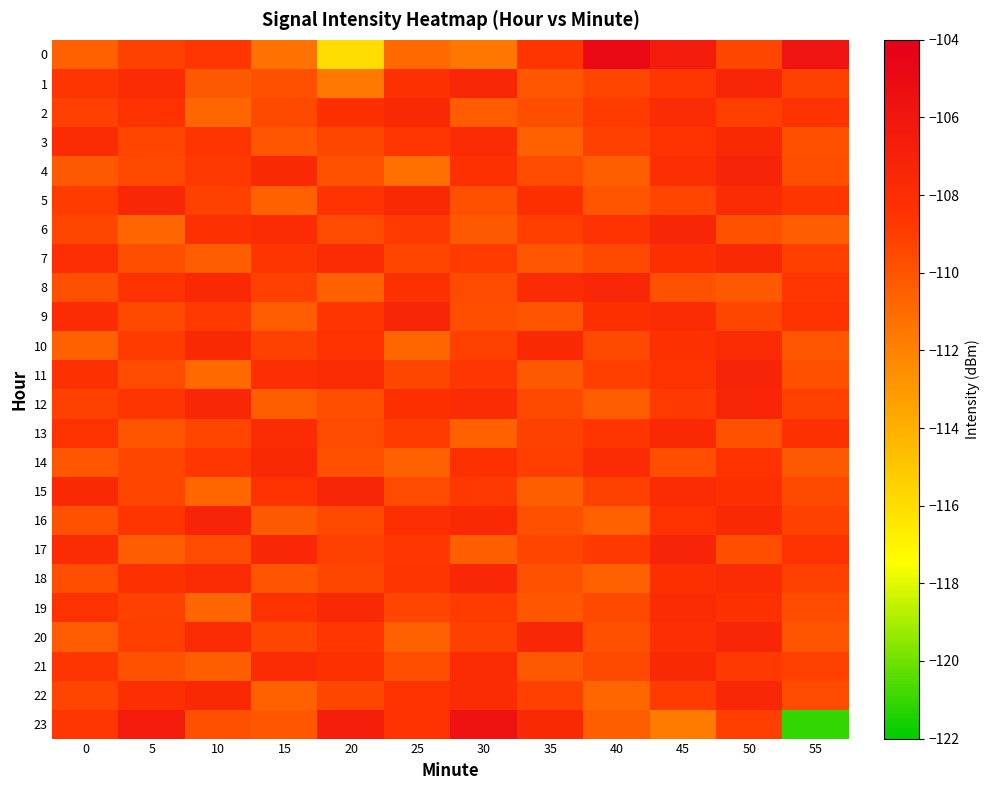

Rank the series by their maximum value, from lowest to highest.

13, 2, 3, 7, 10, 14, 19, 21, 5, 8, 18, 22, 1, 6, 9, 12, 15, 20, 4, 11, 16, 17, 23, 0